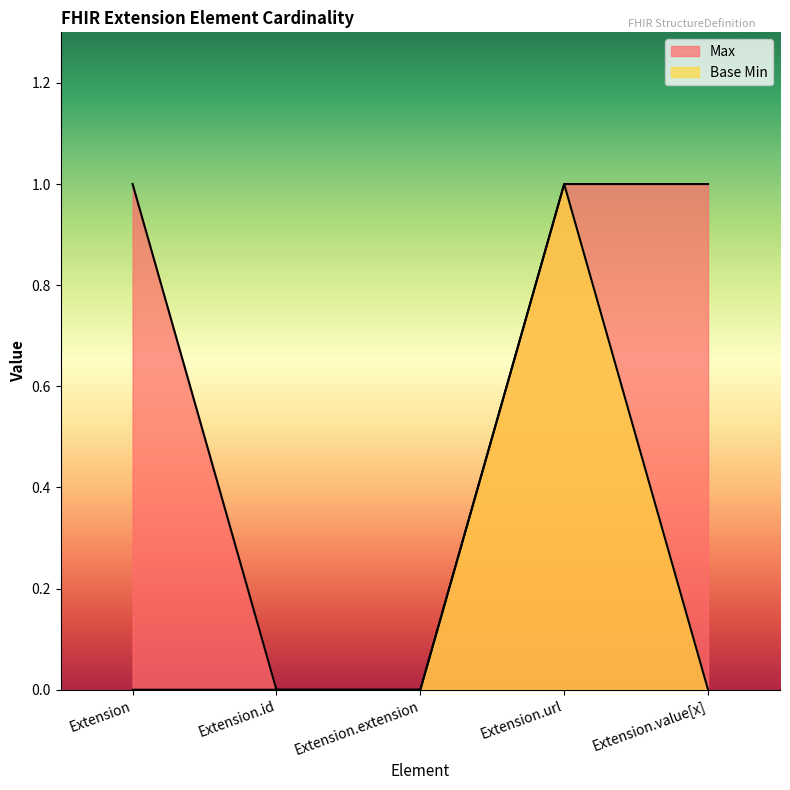

The value of Max at Extension.extension is 0. True or false?

True